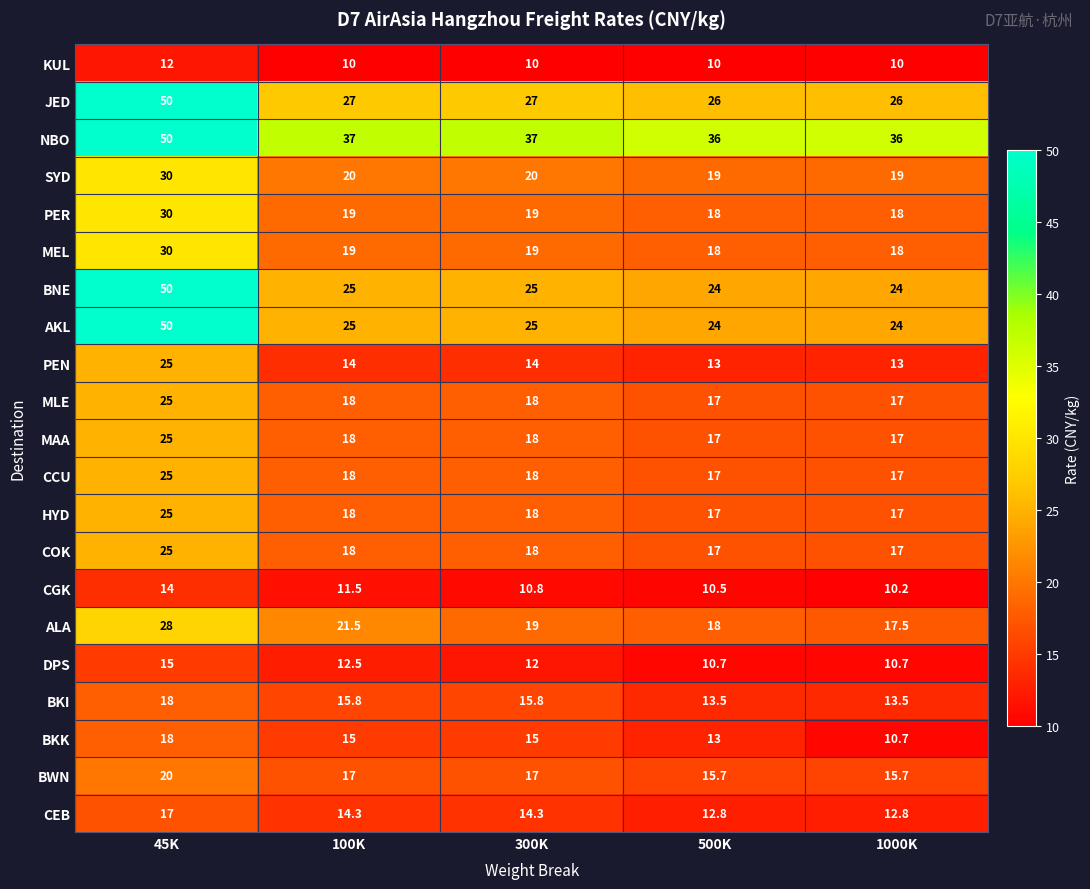

True or false: BWN has a value of 15.7 at 1000K.

True